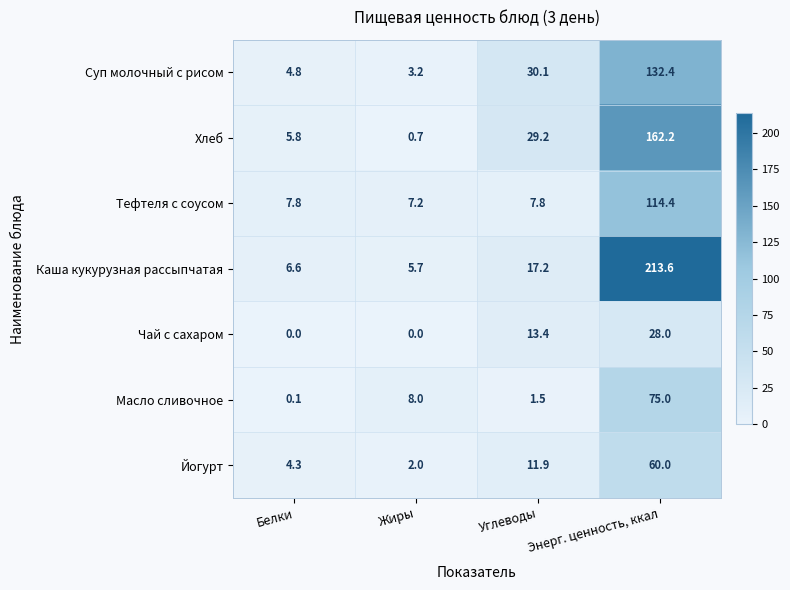

What is the greatest value displayed?

213.6